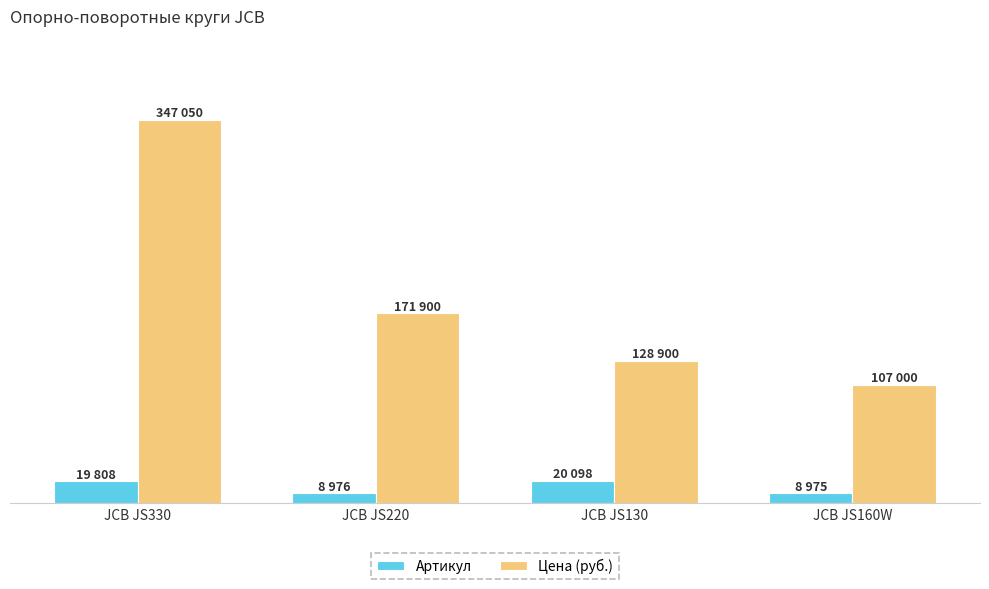

Reading left to right, list all the values displayed in this chart.

Артикул: JCB JS330=19808	JCB JS220=8976	JCB JS130=20098	JCB JS160W=8975
Цена (руб.): JCB JS330=347050	JCB JS220=171900	JCB JS130=128900	JCB JS160W=107000